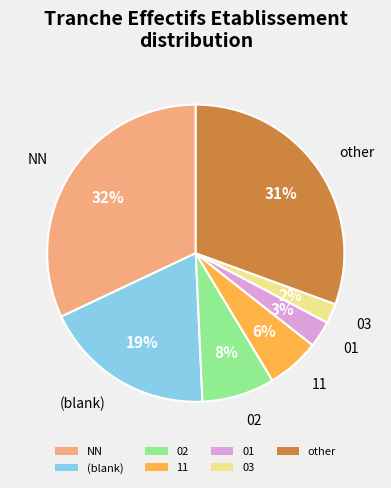

How many slices are in this pie chart?

7